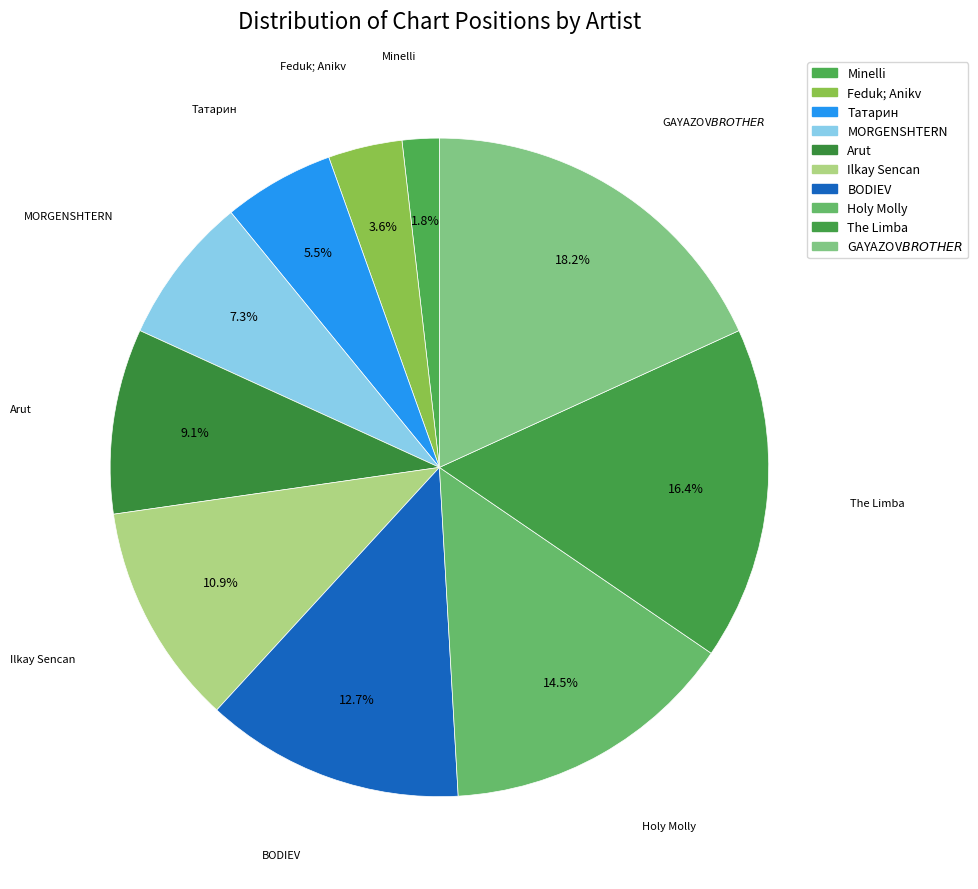

To the nearest percent, what is the average slice percentage?

10%